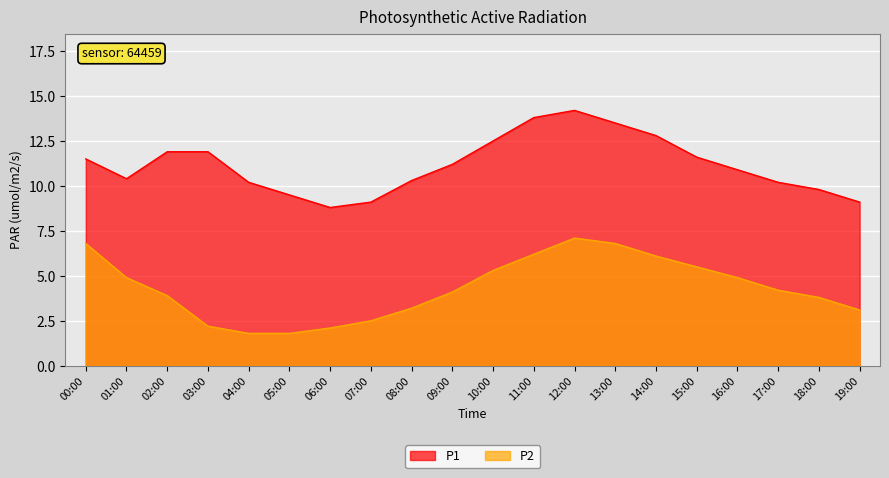

How many lines are shown in the chart?

2